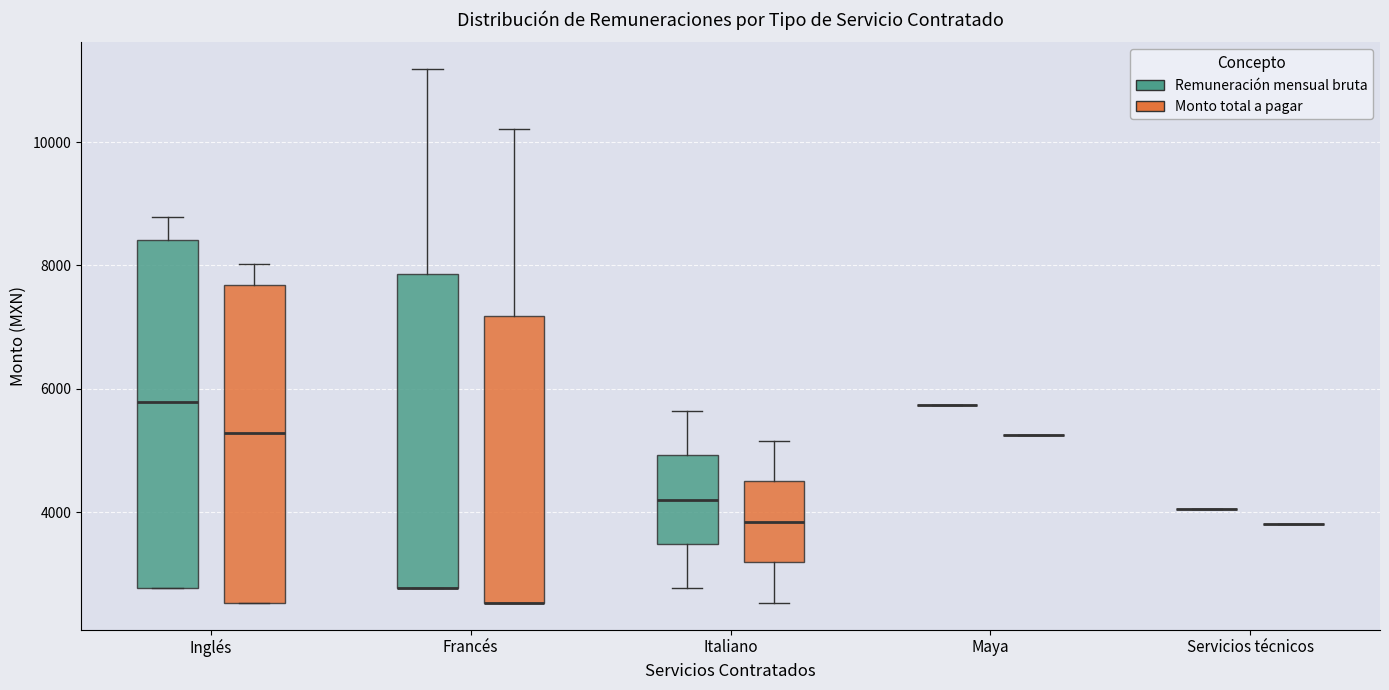

Comparing the boxes themselves (not the whiskers), which one is the tallest?

Inglés (Remuneración mensual bruta)